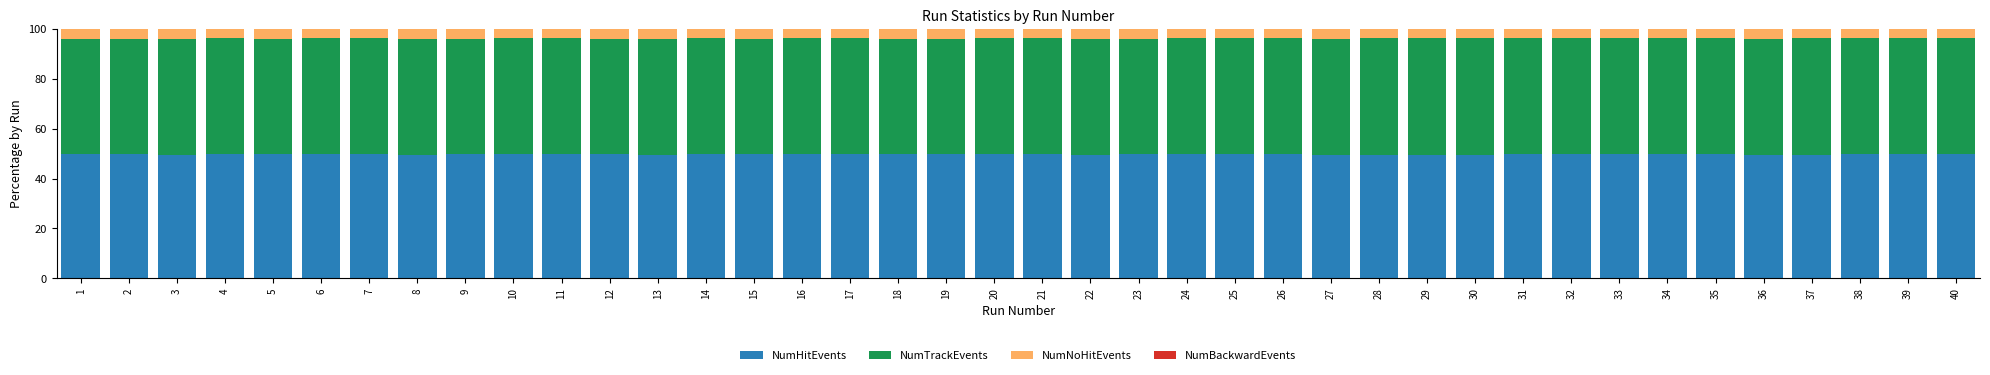

Is it true that NumHitEvents equals 49.6 at 37?

True